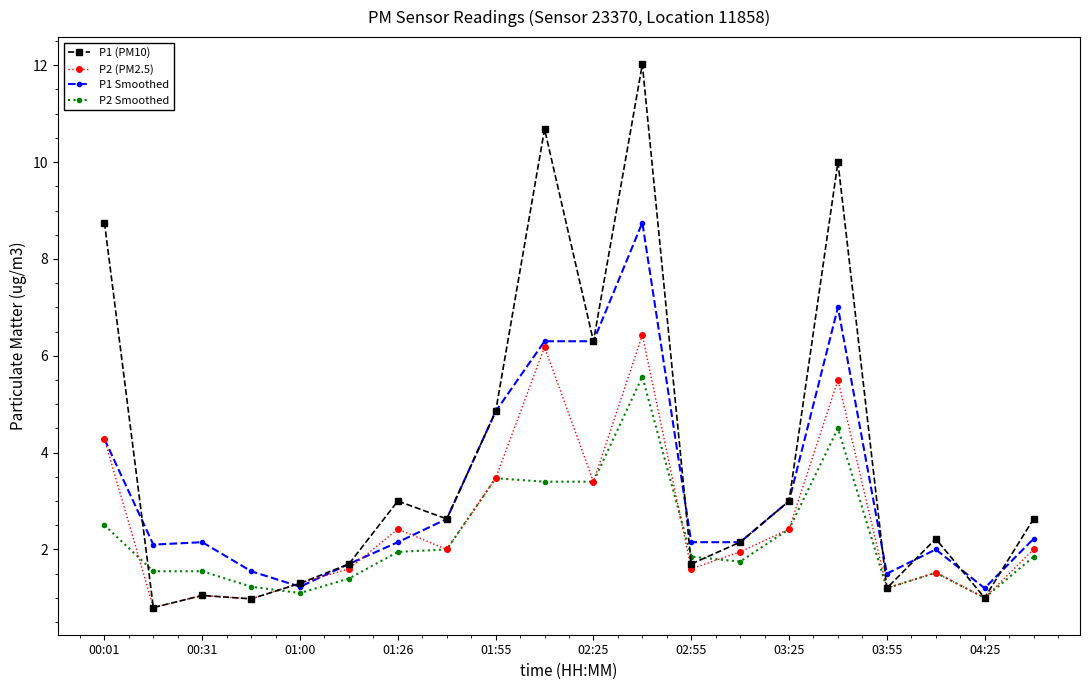

What is the highest value of the P2 (PM2.5) series?

6.4